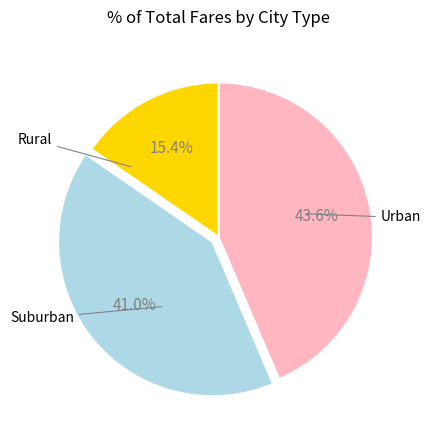

Is there a majority slice in this chart?

No